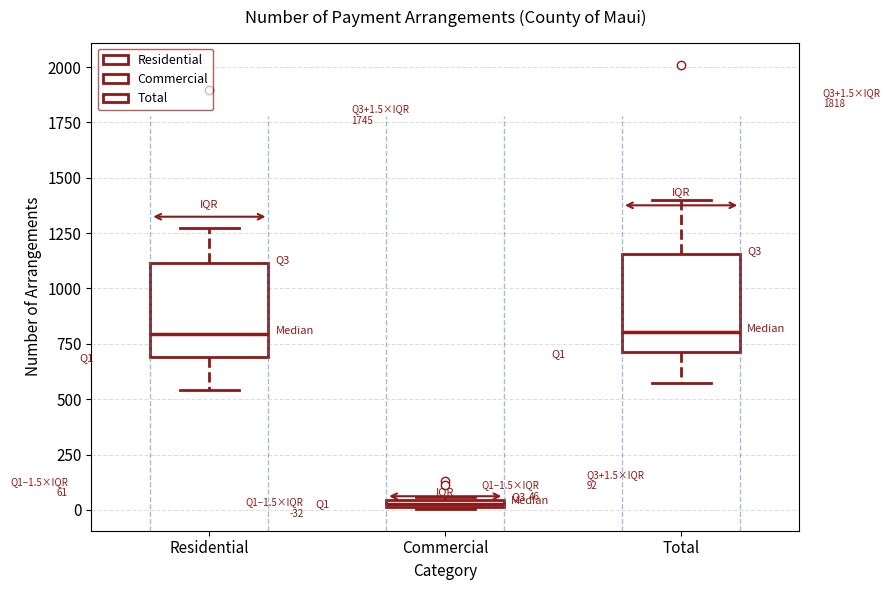

Which box has the lowest median line?

Commercial